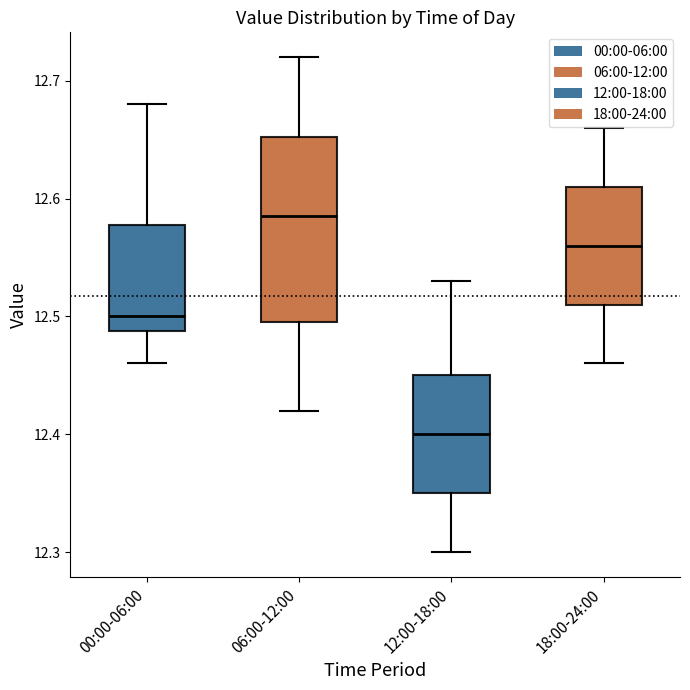

Where is the upper edge of the box for 00:00-06:00 on the y-axis? The values are not printed on the chart, so give them approximately, as read against the axis.

12.58